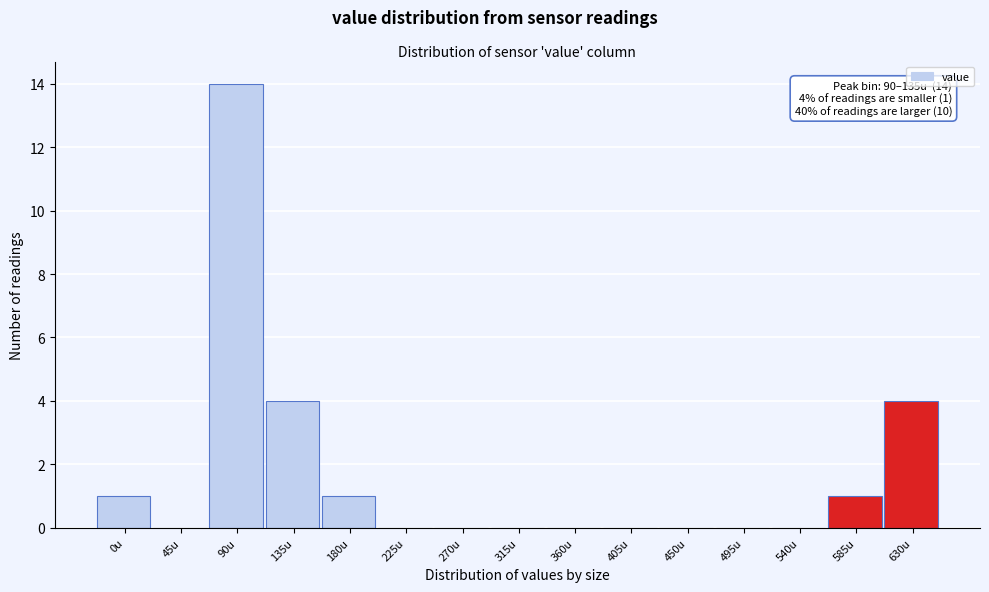

Reading left to right, list all the values displayed in this chart.

0u=1	45u=0	90u=14	135u=4	180u=1	225u=0	270u=0	315u=0	360u=0	405u=0	450u=0	495u=0	540u=0	585u=1	630u=4